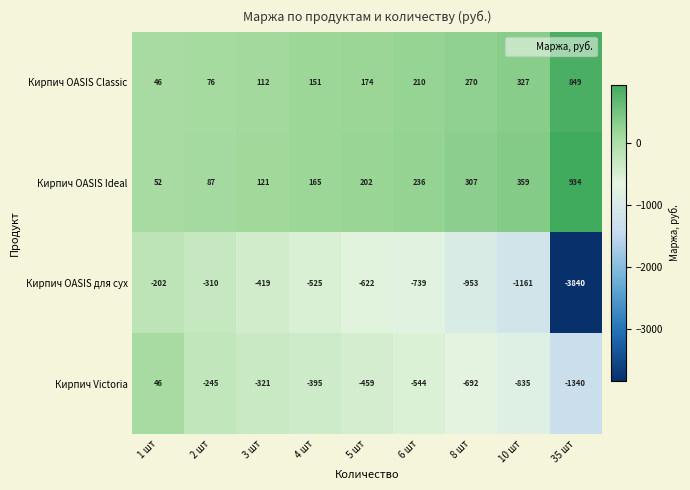

Rank the series by their maximum value, from highest to lowest.

Кирпич OASIS Ideal, Кирпич OASIS Classic, Кирпич Victoria, Кирпич OASIS для сух